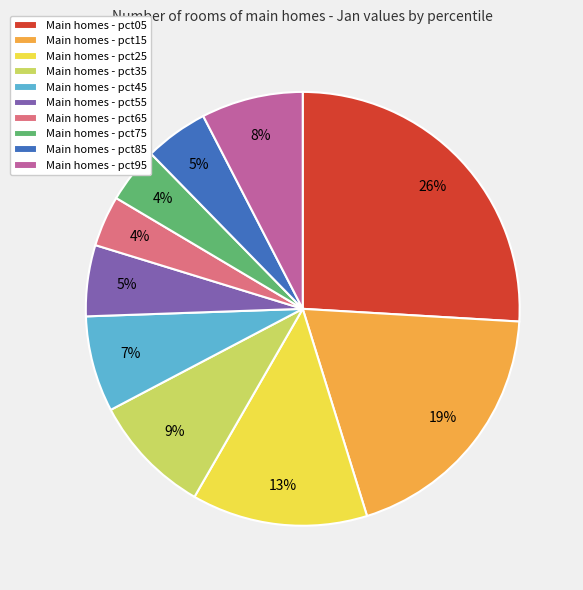

Is it true that Main homes - pct45 is 1% of the pie?

False